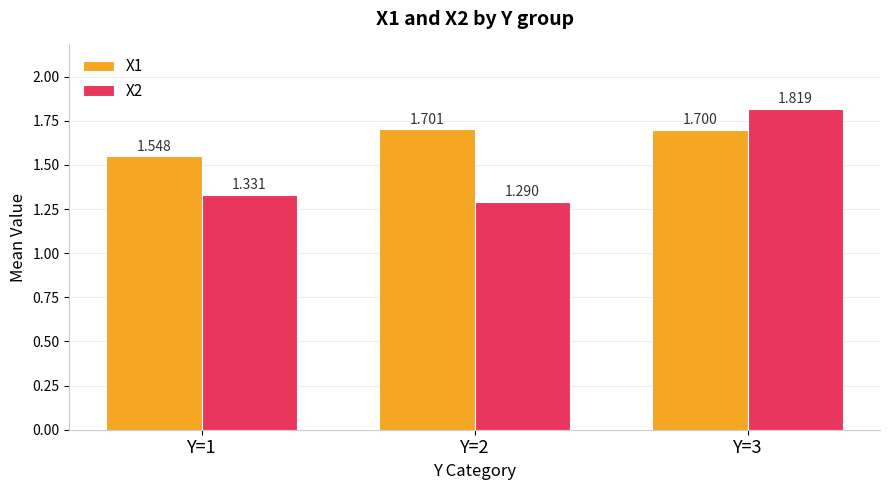

At which label does X2 reach its peak?

Y=3